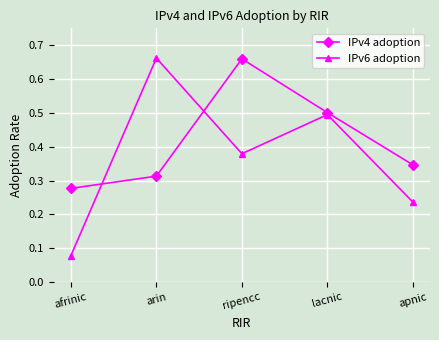

After their last crossing, which series has the higher values: IPv4 adoption or IPv6 adoption?

IPv4 adoption